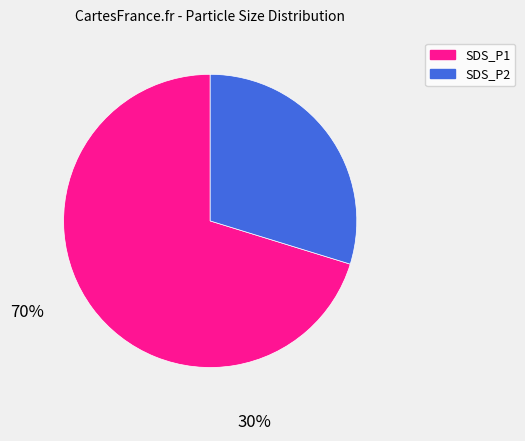

Rank the categories by value from lowest to highest.

SDS_P2, SDS_P1